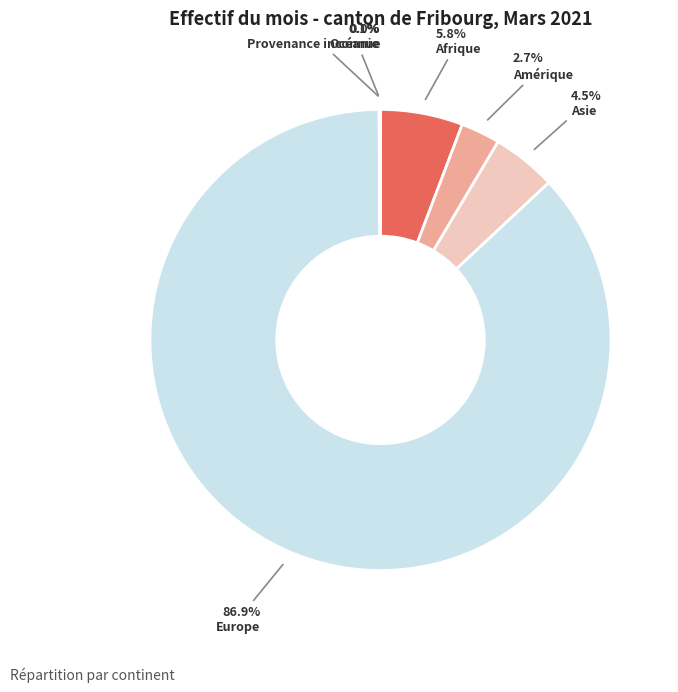

Is there a majority slice in this chart?

Yes